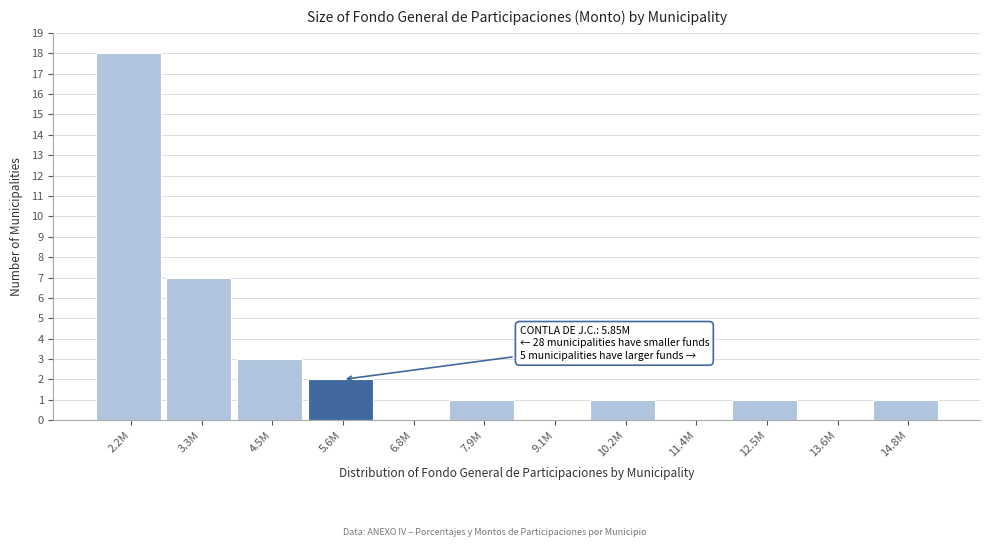

Reading right to left, what are all the values shown in this chart?

14.8M=1	13.6M=0	12.5M=1	11.4M=0	10.2M=1	9.1M=0	7.9M=1	6.8M=0	5.6M=2	4.5M=3	3.3M=7	2.2M=18